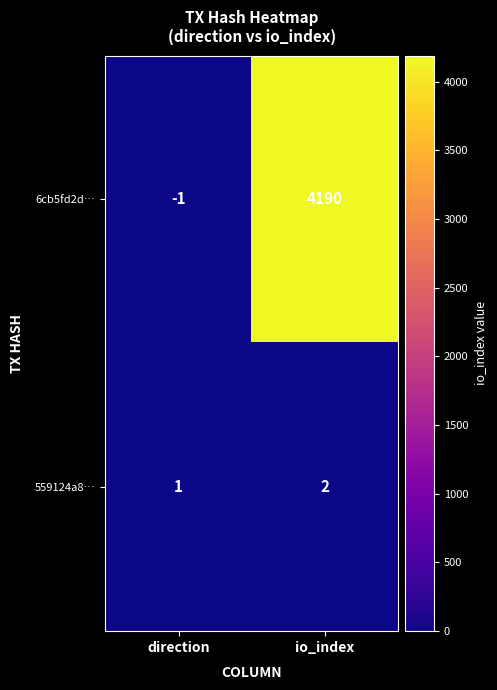

What is the greatest value displayed?

4190